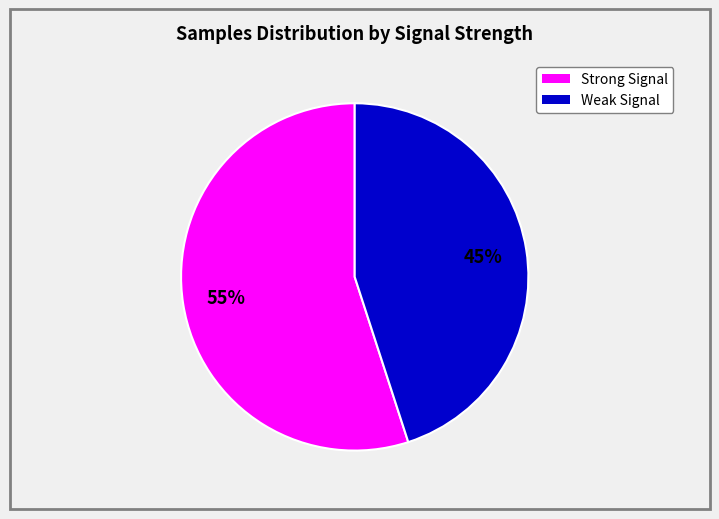

What is the ratio of the value at Weak Signal to the value at Strong Signal?

0.8